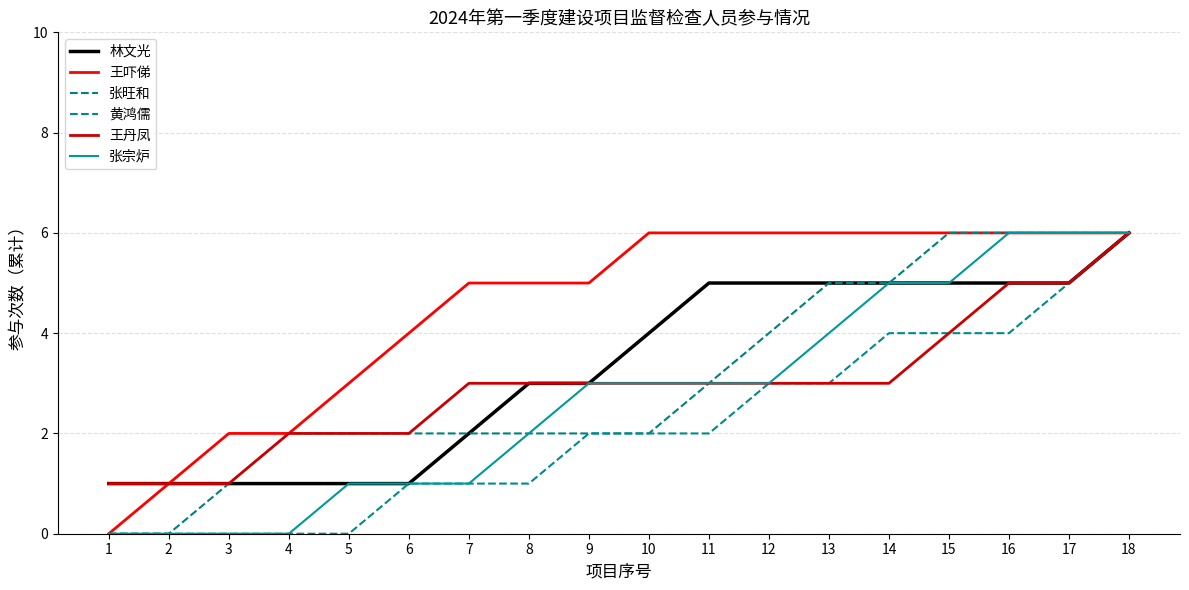

Where is 黄鸿儒 nearest to the value 3?

12